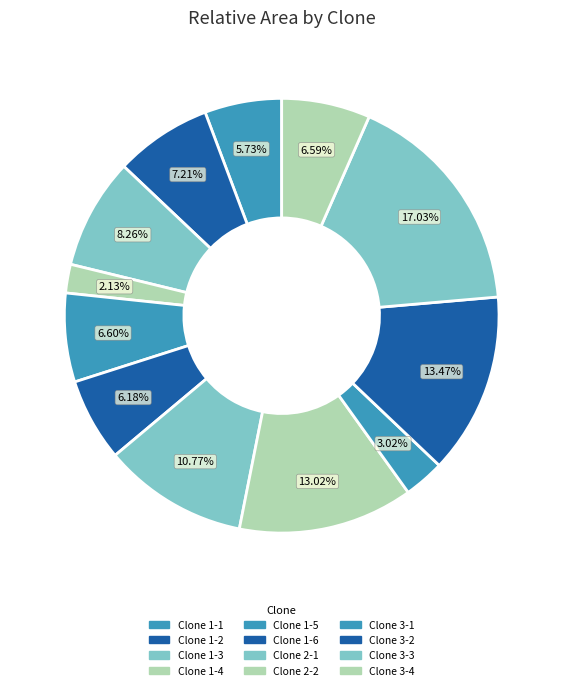

How much of the chart is everything except Clone 1-3?

91.7%